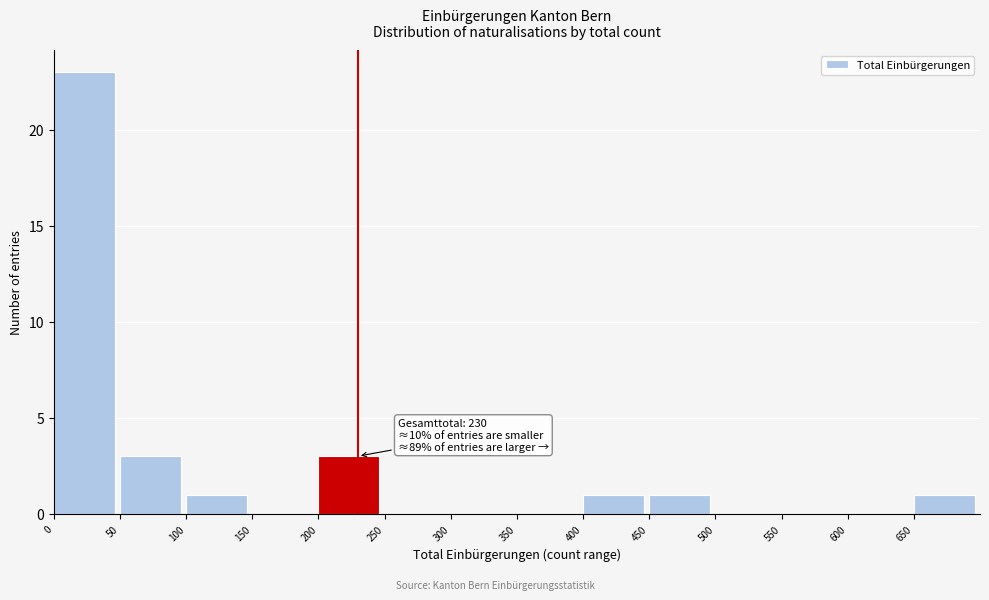

Over which range of the x-axis is the bar tallest?

0 to 50